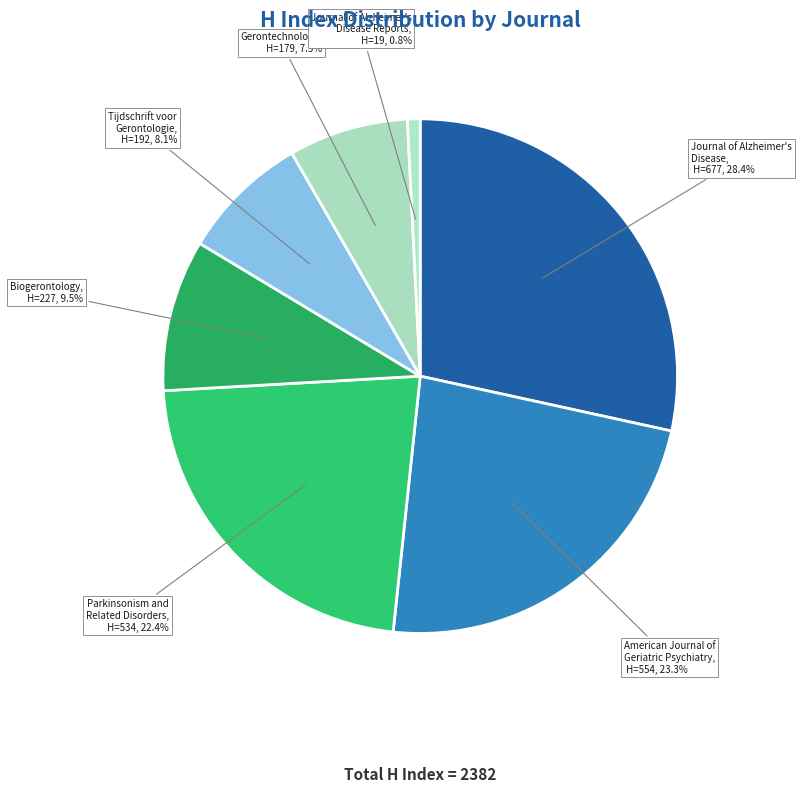

Approximately how many times larger is the value at Gerontechnology compared to Parkinsonism and Related Disorders?

0.3